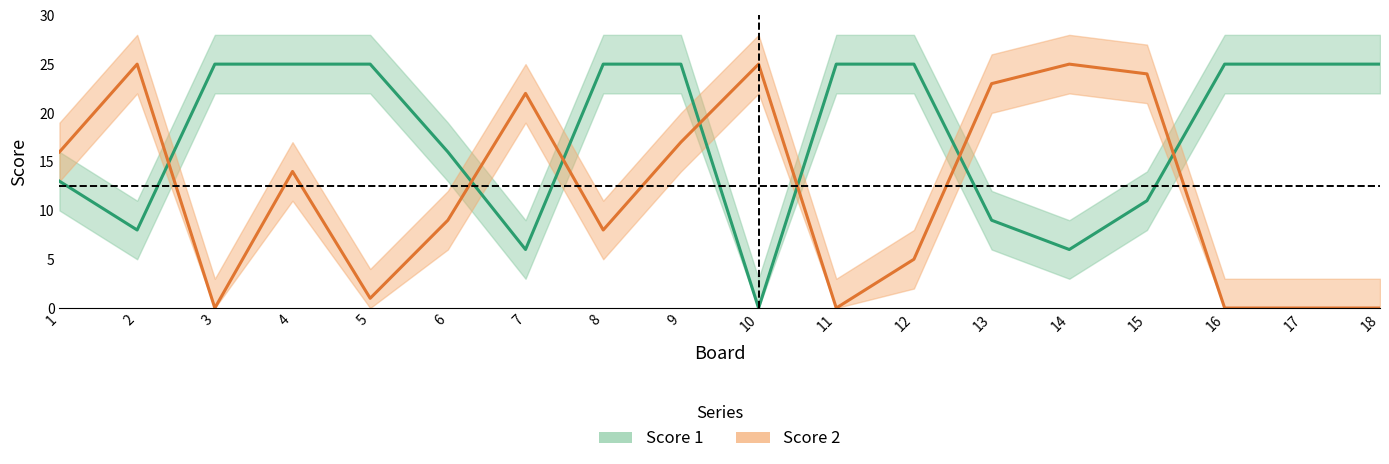

At which label is Score 1 closest to 12?

1